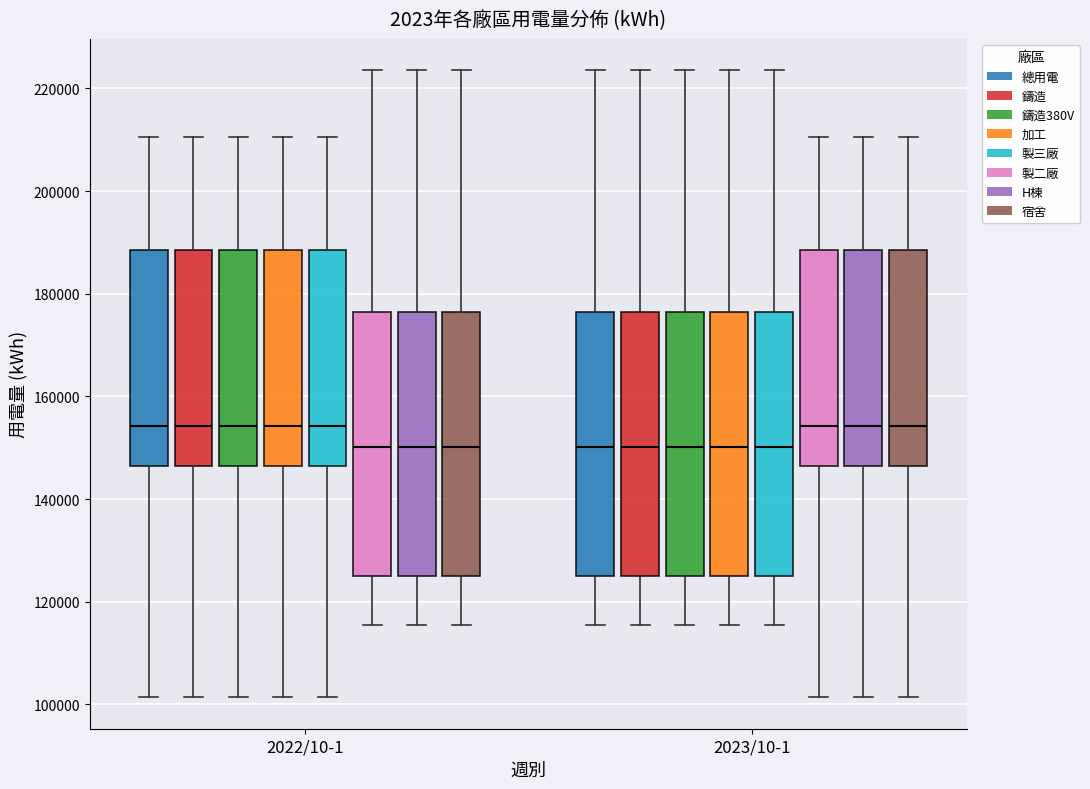

Where does the median line of the box for 2022/10-1 (製二廠) sit on the y-axis? The values are not printed on the chart, so give them approximately, as read against the axis.

150000